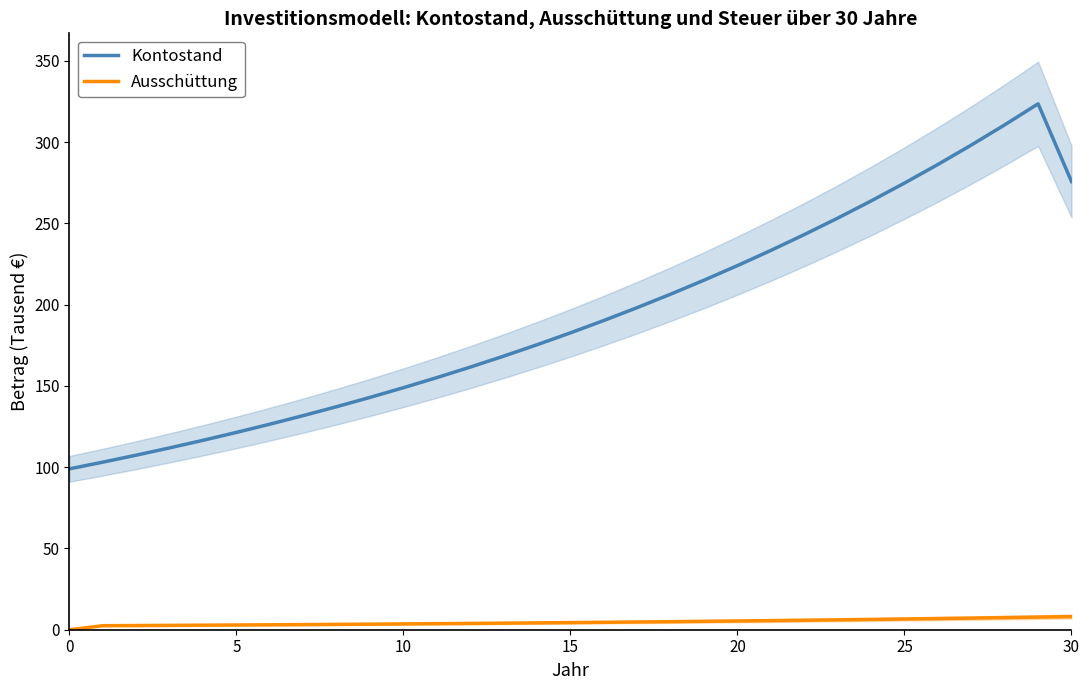

Which series changed the most between 18 and 24?

Kontostand